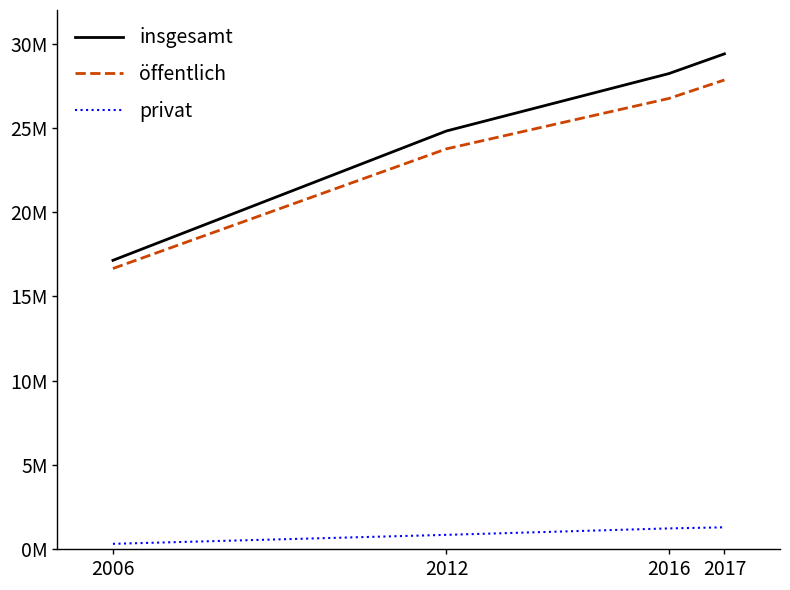

Which category has the highest value in the privat series?

2017